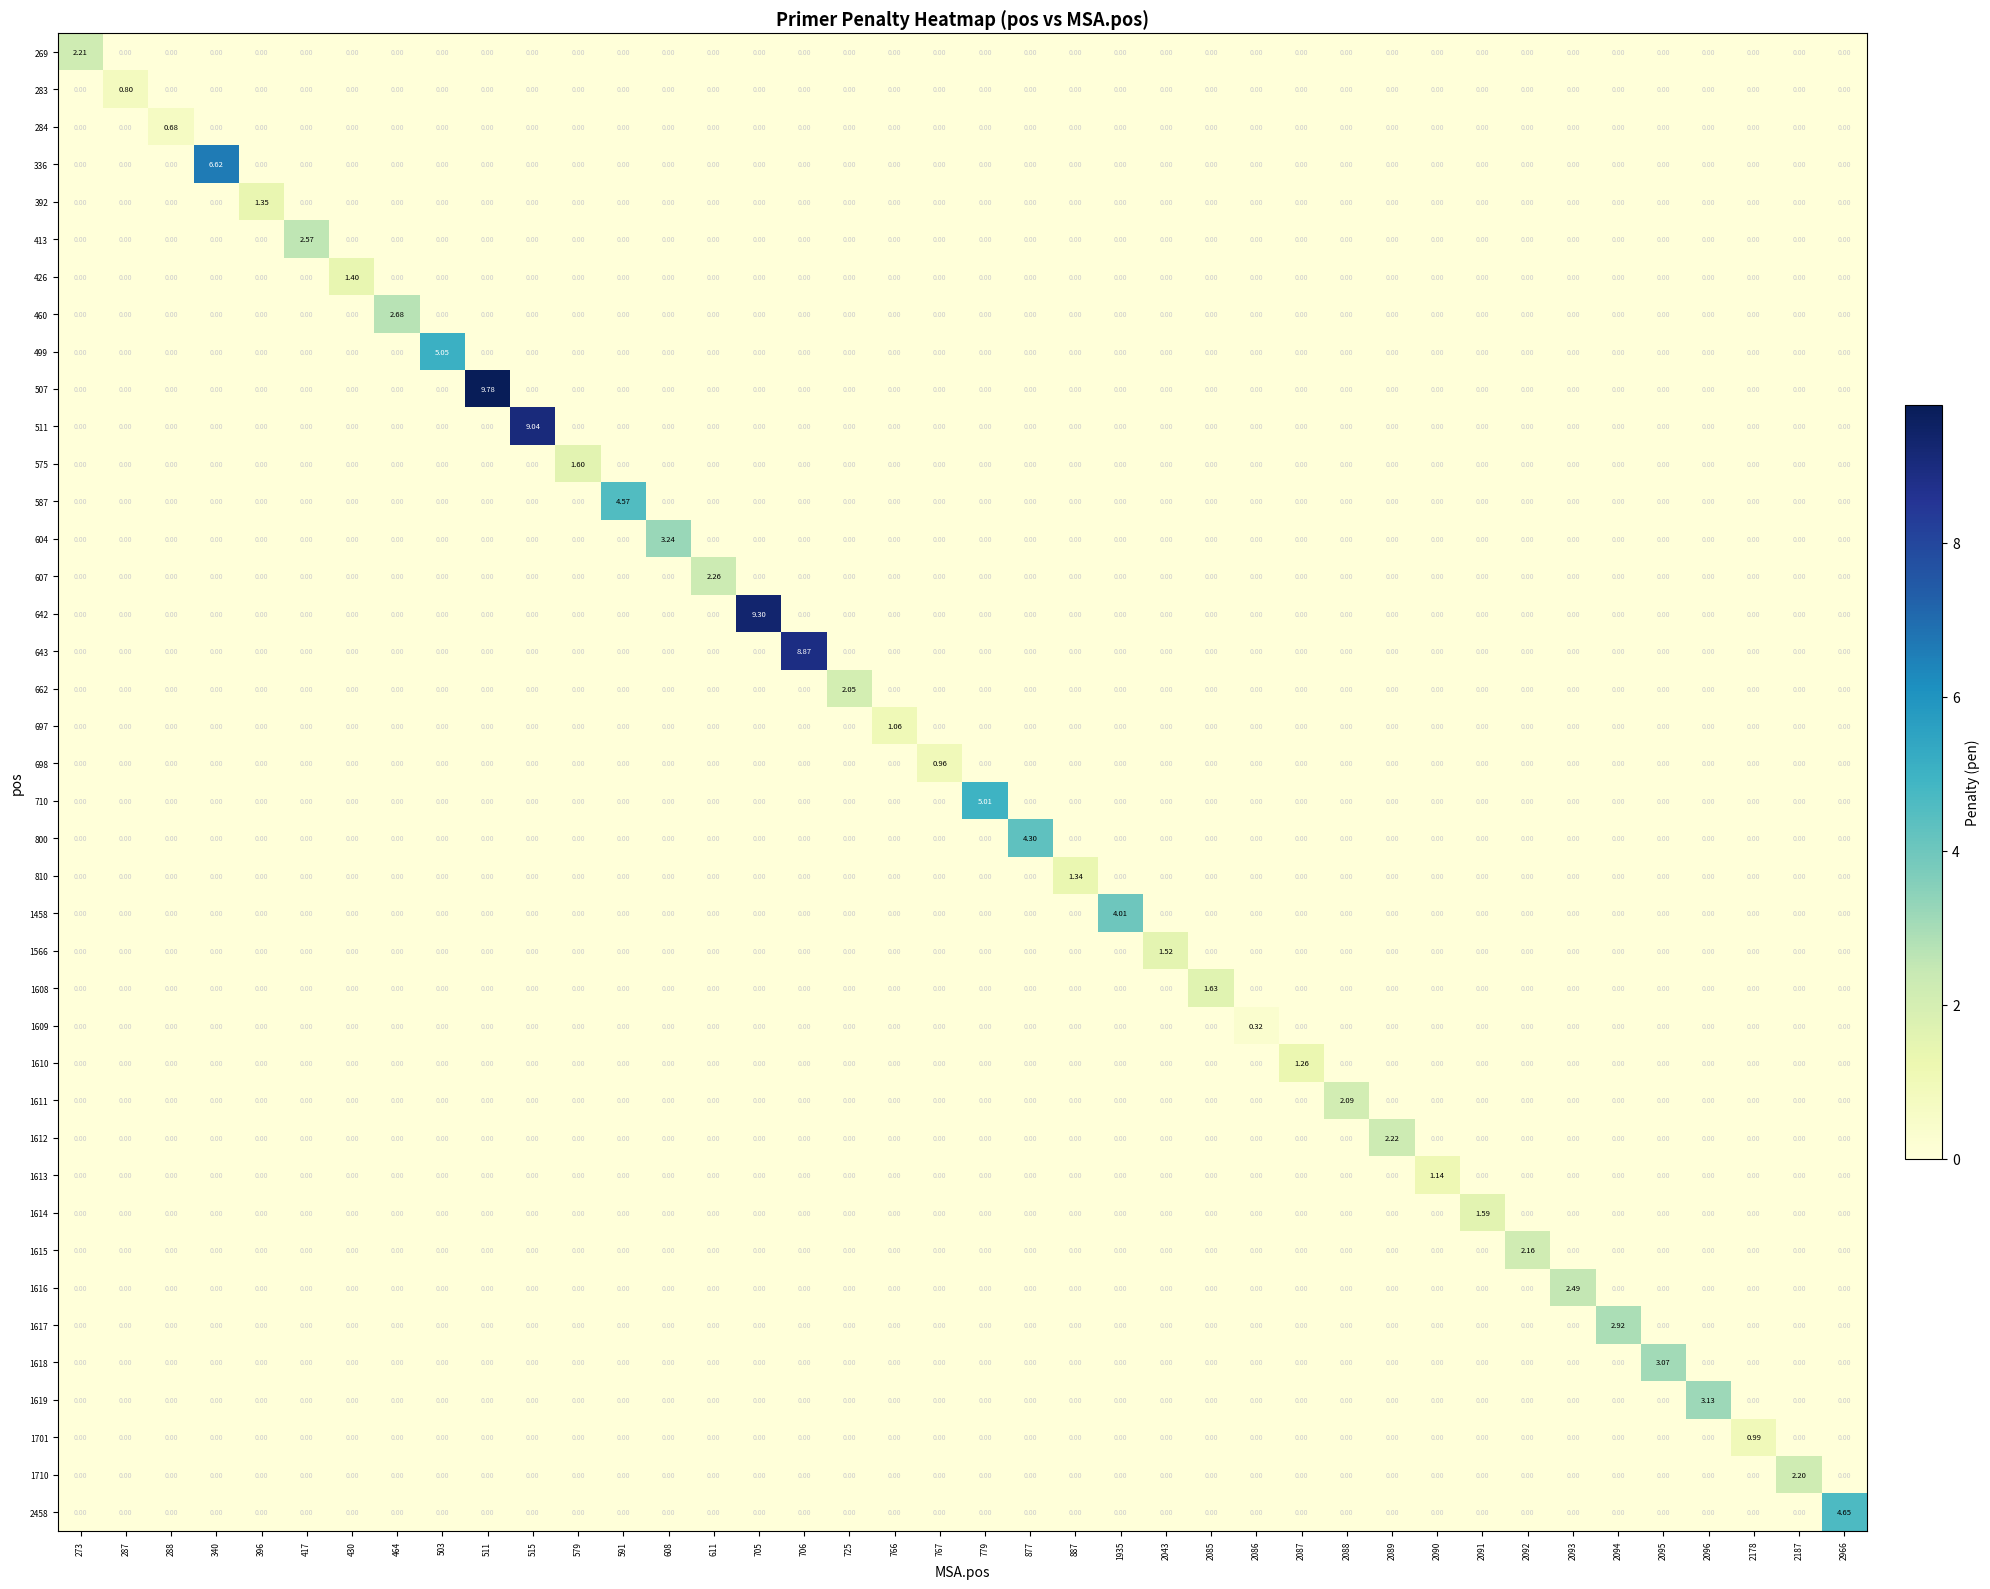

Which series has the widest spread of values?

507